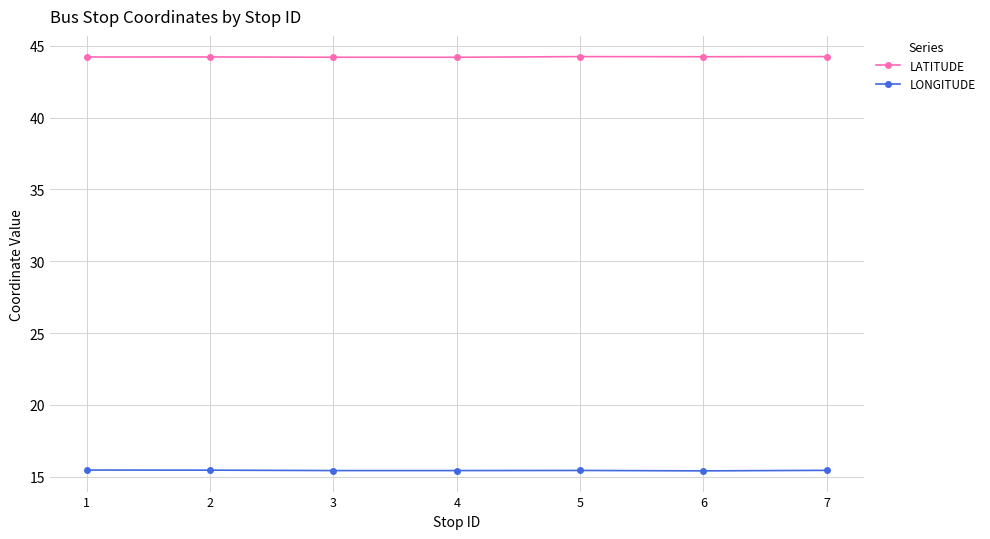

True or false: LONGITUDE has more than 0 points higher than both neighbors.

True